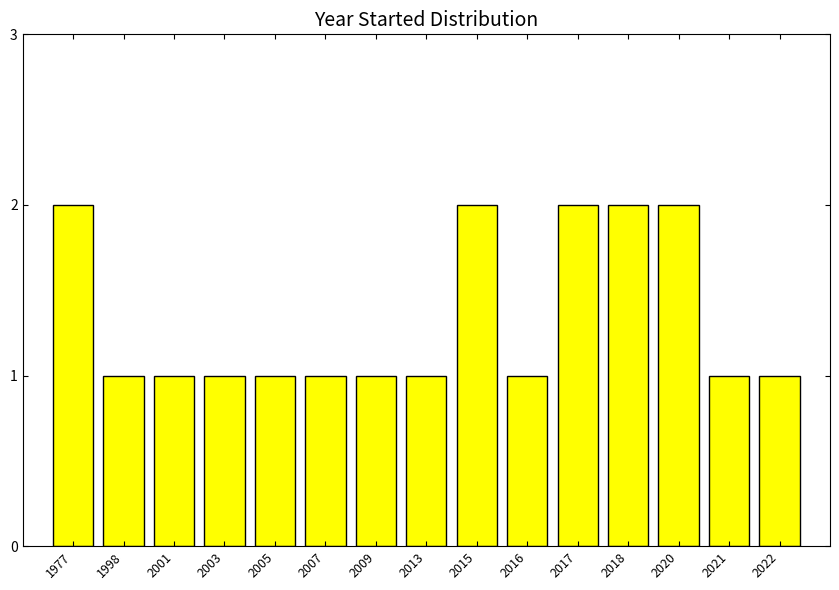

Reading right to left, transcribe all the data shown in this chart.

1	1	2	2	2	1	2	1	1	1	1	1	1	1	2